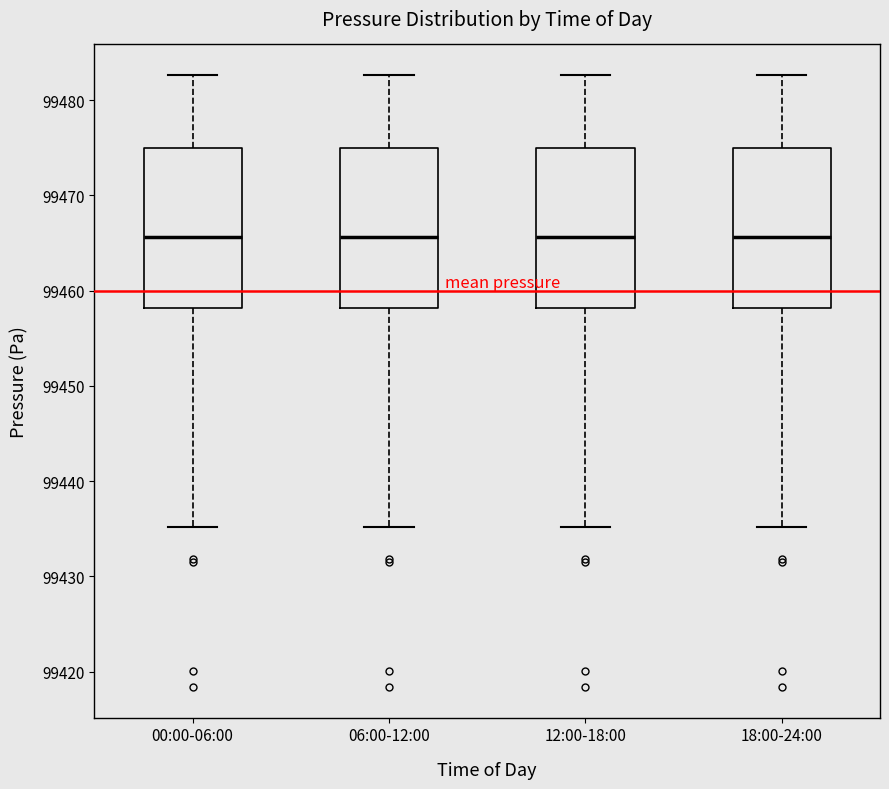

Reading left to right, transcribe this box plot: for each box, give where its median line is, the range the box spans, and where its two whiskers end, as read against the y-axis. The values are not printed on the chart, so give them approximately, as read against the axis.

00:00-06:00: median 99466, box 99458 to 99475, whiskers 99435 to 99483
06:00-12:00: median 99466, box 99458 to 99475, whiskers 99435 to 99483
12:00-18:00: median 99466, box 99458 to 99475, whiskers 99435 to 99483
18:00-24:00: median 99466, box 99458 to 99475, whiskers 99435 to 99483